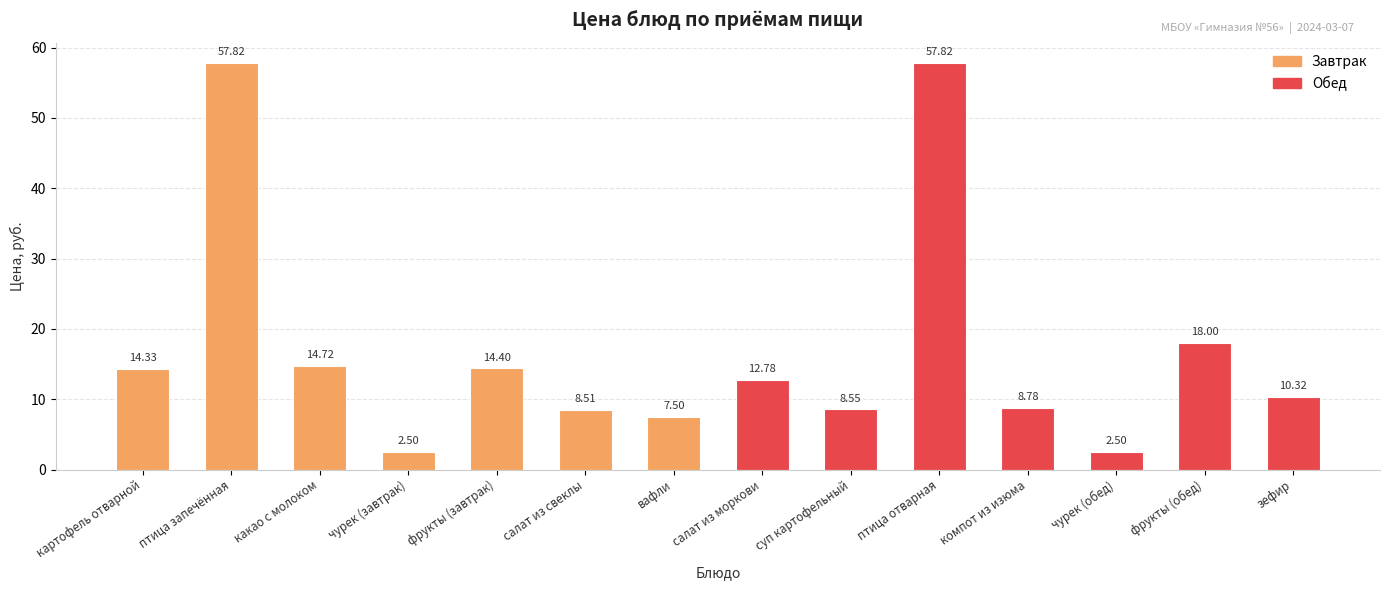

At which label does Завтрак first exceed 14?

картофель отварной